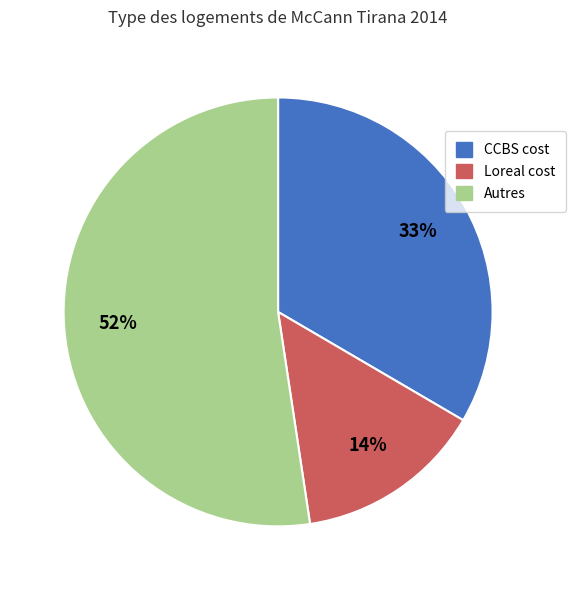

Does any single category account for the majority?

Yes